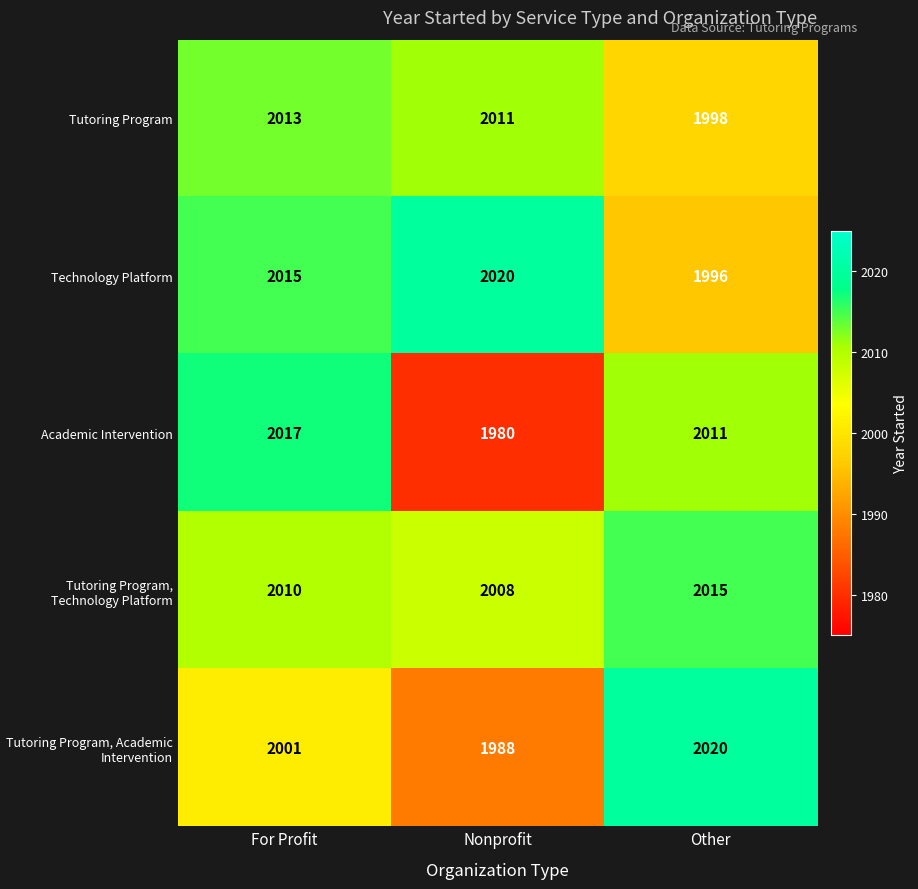

Rank the series at For Profit from highest to lowest value.

Academic Intervention, Technology Platform, Tutoring Program, Tutoring Program, Technology Platform, Tutoring Program, Academic Intervention